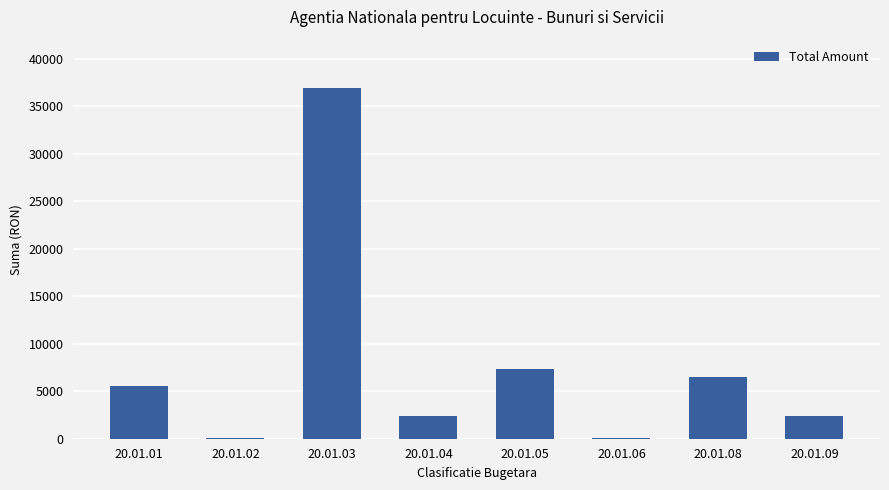

What is the sum of all values?

61394.4